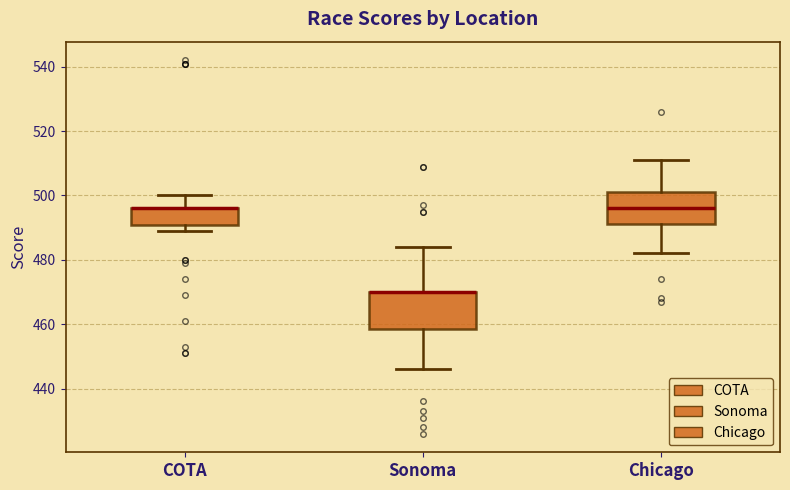

Reading left to right, transcribe this box plot: for each box, give where its median line is, the range the box spans, and where its two whiskers end, as read against the y-axis. The values are not printed on the chart, so give them approximately, as read against the axis.

COTA: median 496 (drawn on the box's upper edge), box 490 to 496, whiskers 490 (just below the box's lower edge) to 500
Sonoma: median 470 (drawn on the box's upper edge), box 458 to 470, whiskers 446 to 484
Chicago: median 496, box 492 to 502, whiskers 482 to 512